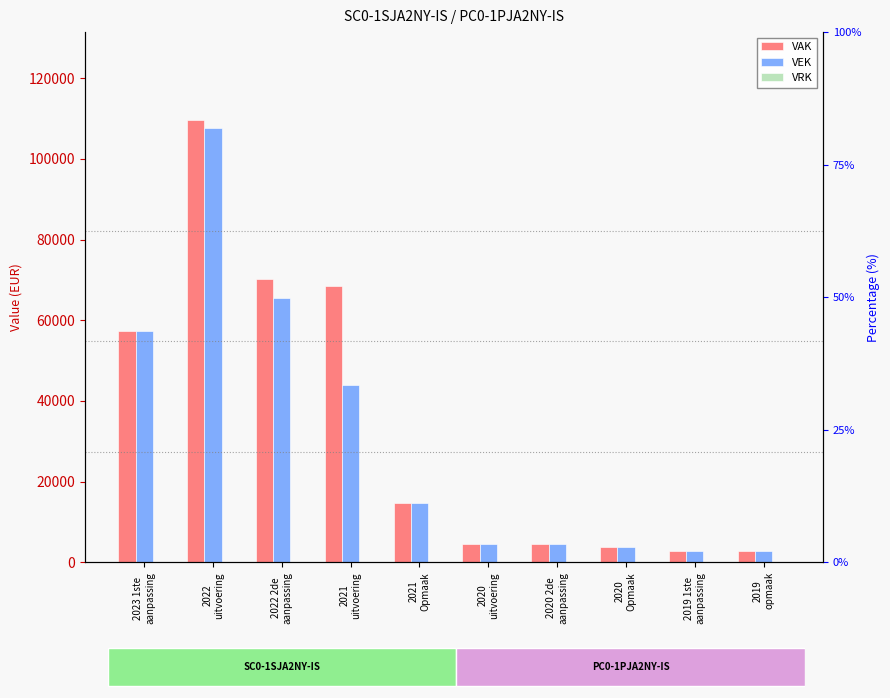

How many bars are there in total?

30